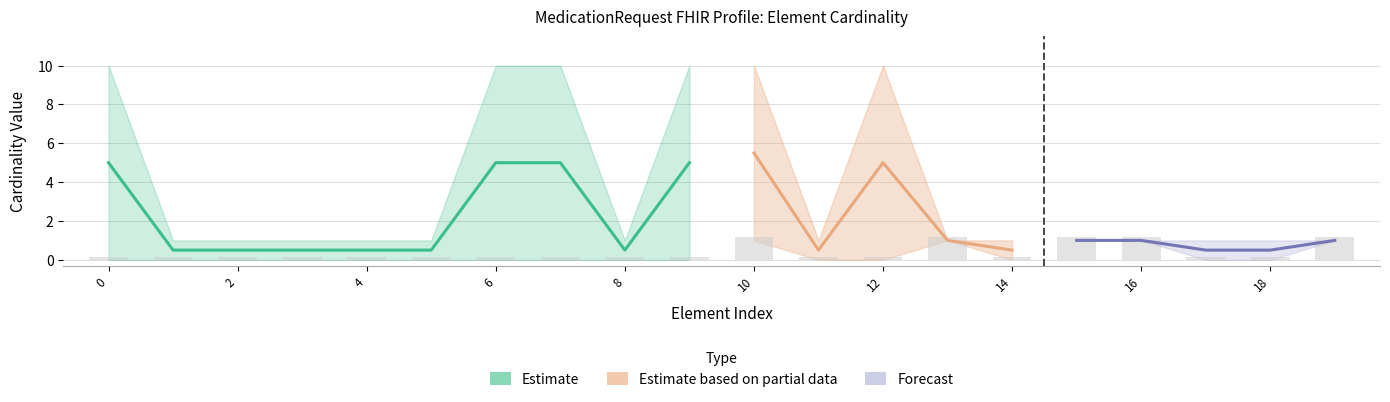

What is the value of the 13th bar from the left?

0.1